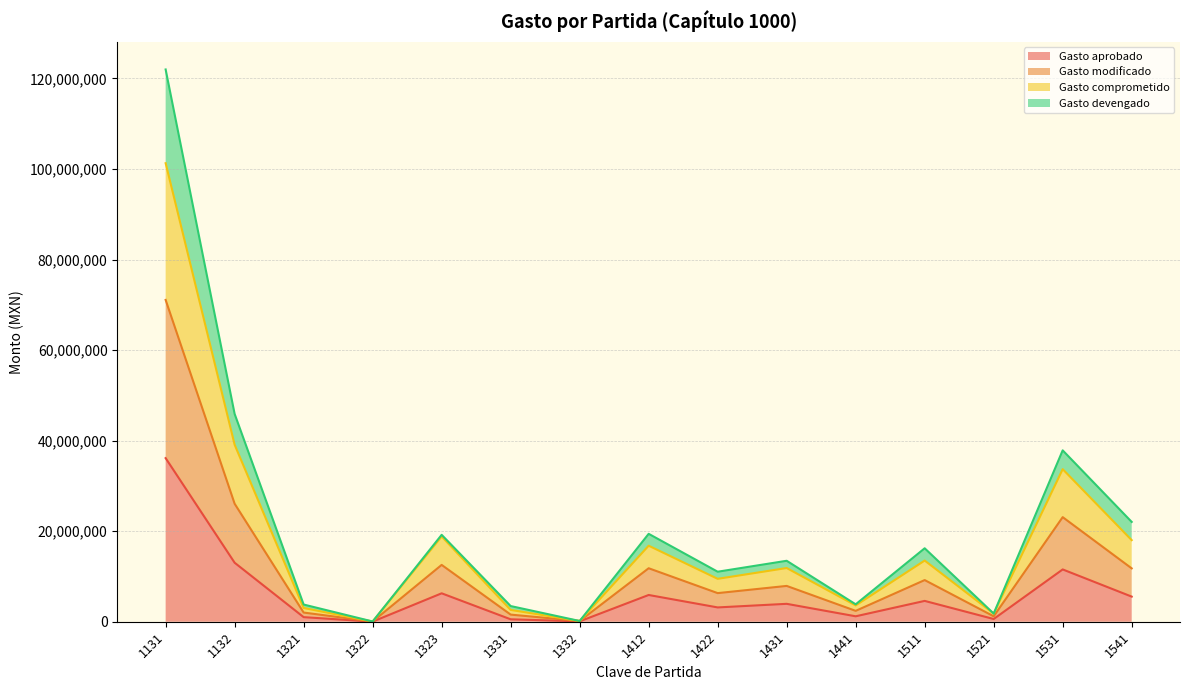

What is the total value across all series at 1531?

37851820.7